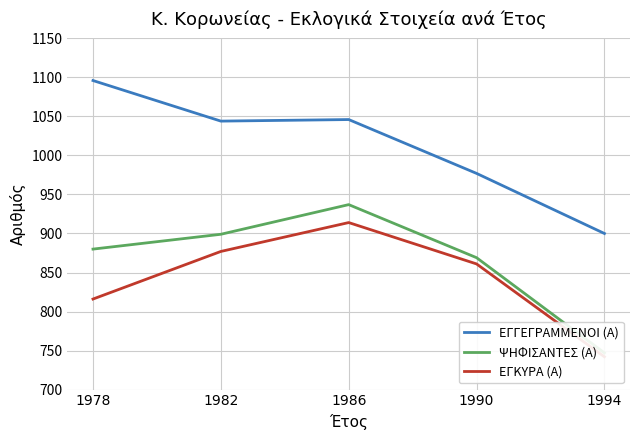

Which series changed the most between 1986 and 1990?

ΕΓΓΕΓΡΑΜΜΕΝΟΙ (Α)